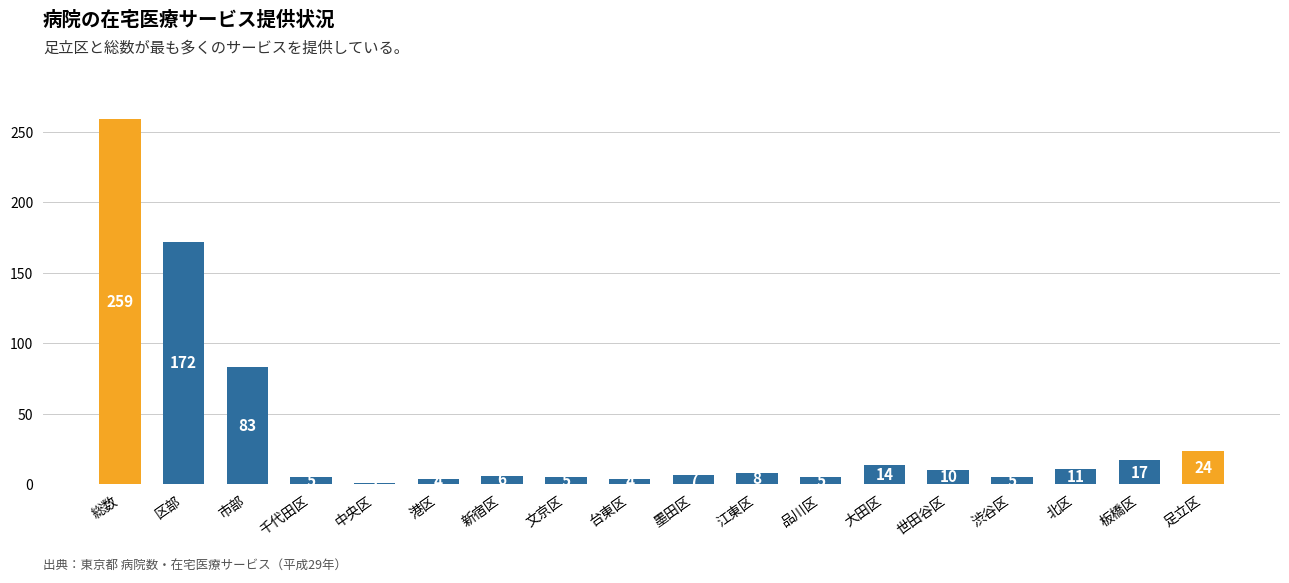

At which category does the chart reach its peak across all series?

総数